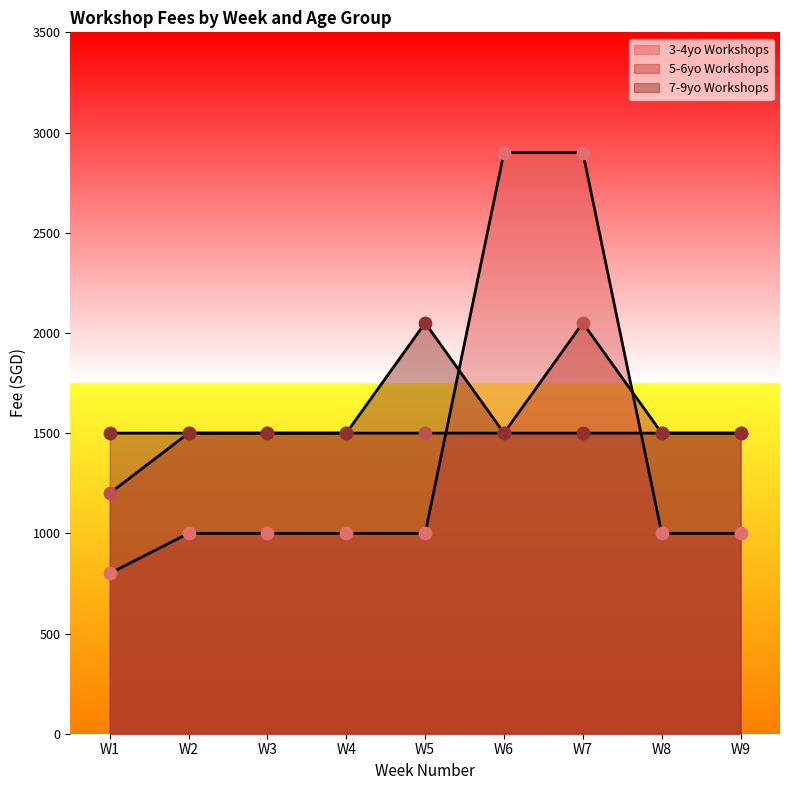

Which series reaches the minimum Y coordinate?

3-4yo Workshops